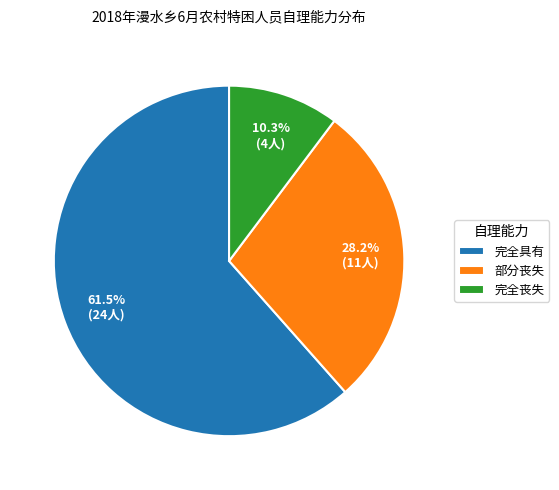

To the nearest percent, what is the difference between the 完全具有 and 部分丧失 slice percentages?

33%